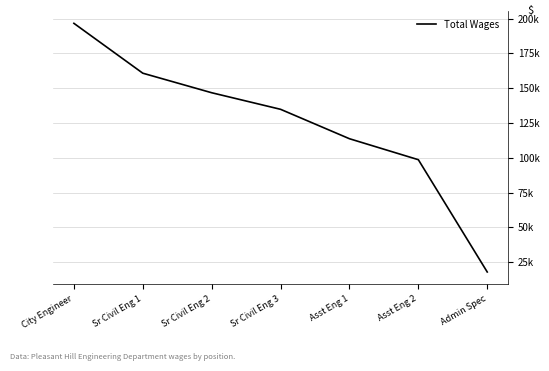

List the labels in order of value, smallest first.

Admin Spec, Asst Eng 2, Asst Eng 1, Sr Civil Eng 3, Sr Civil Eng 2, Sr Civil Eng 1, City Engineer